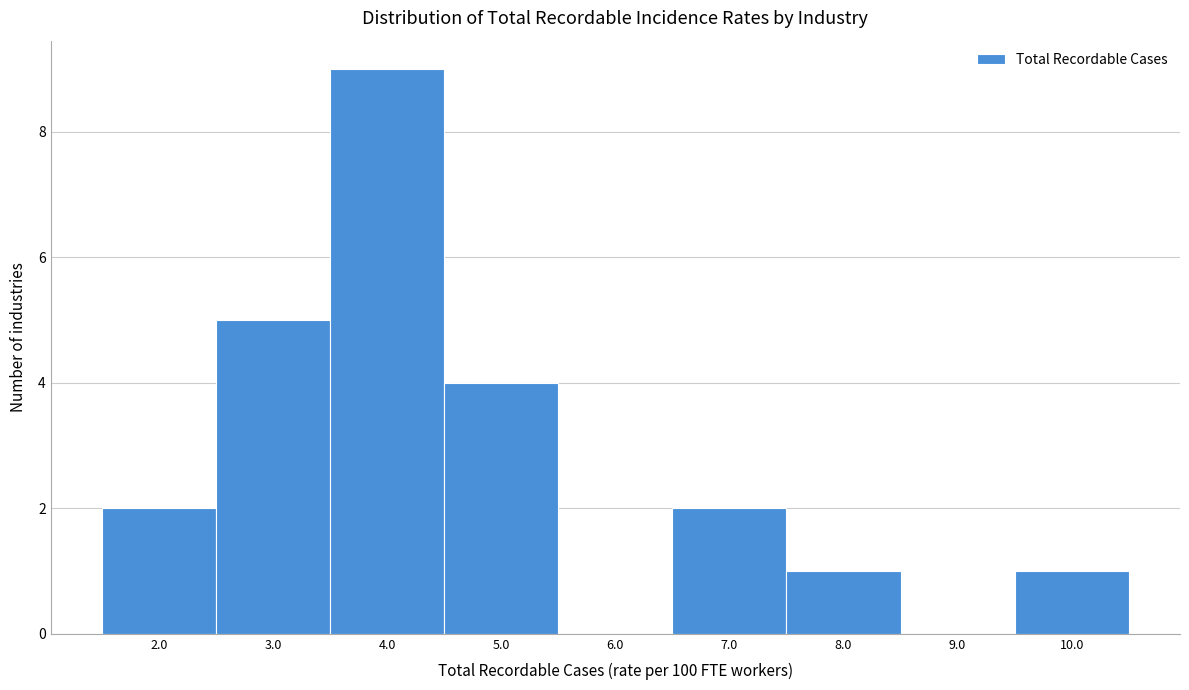

Reading left to right, list all the values displayed in this chart.

2.0=2	3.0=5	4.0=9	5.0=4	6.0=0	7.0=2	8.0=1	9.0=0	10.0=1